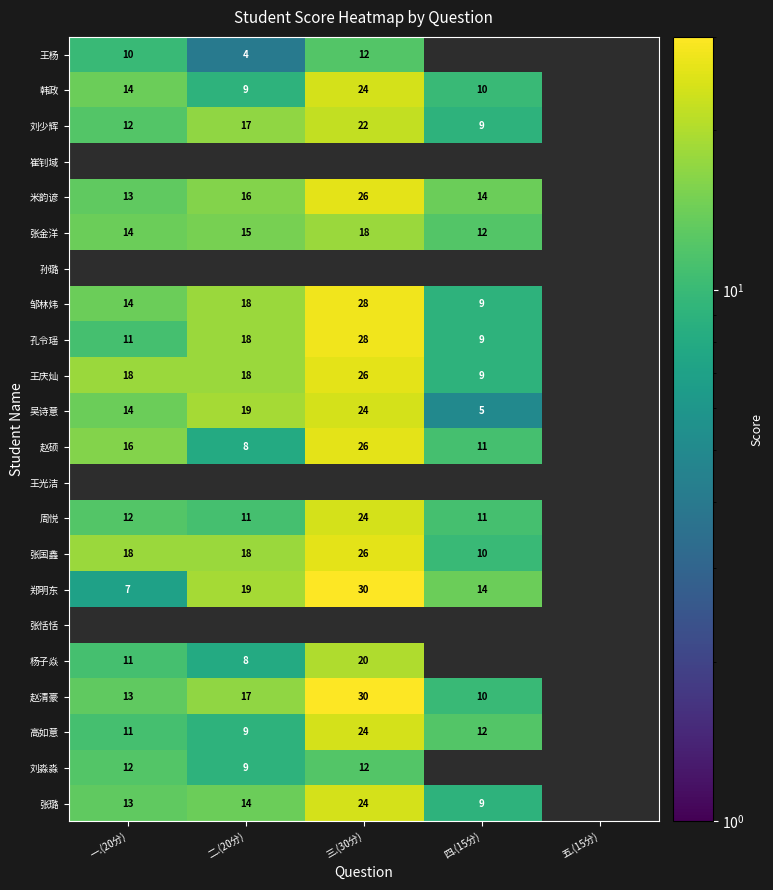

What is the difference between the 赵清豪 values at 二.(20分) and 四.(15分)?

7